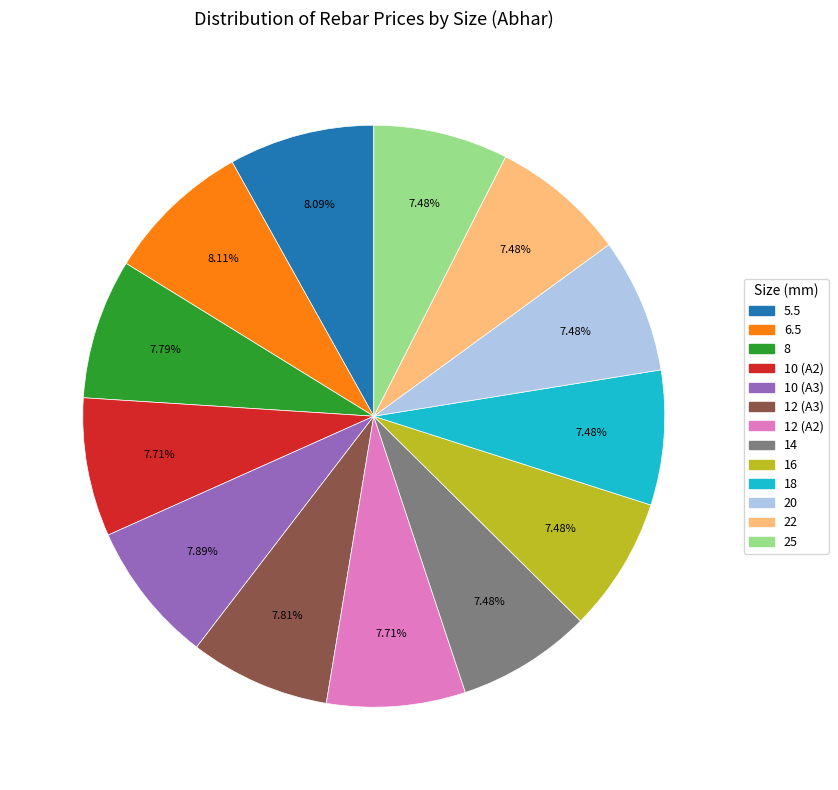

What is the ratio of the value at 14 to the value at 25?

1.0